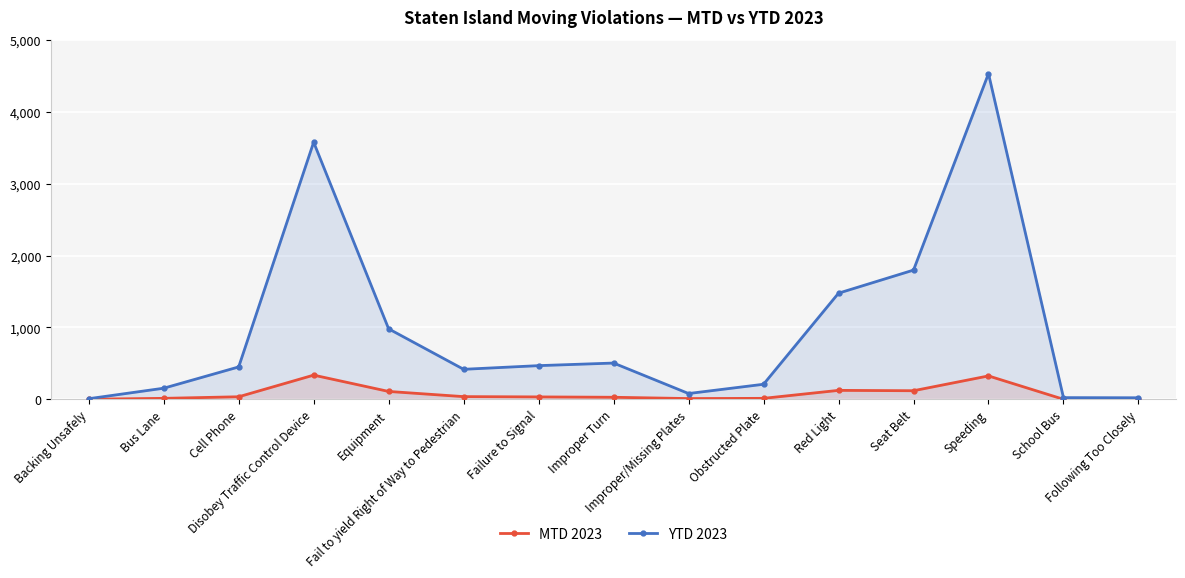

At which label does MTD 2023 reach its minimum?

School Bus